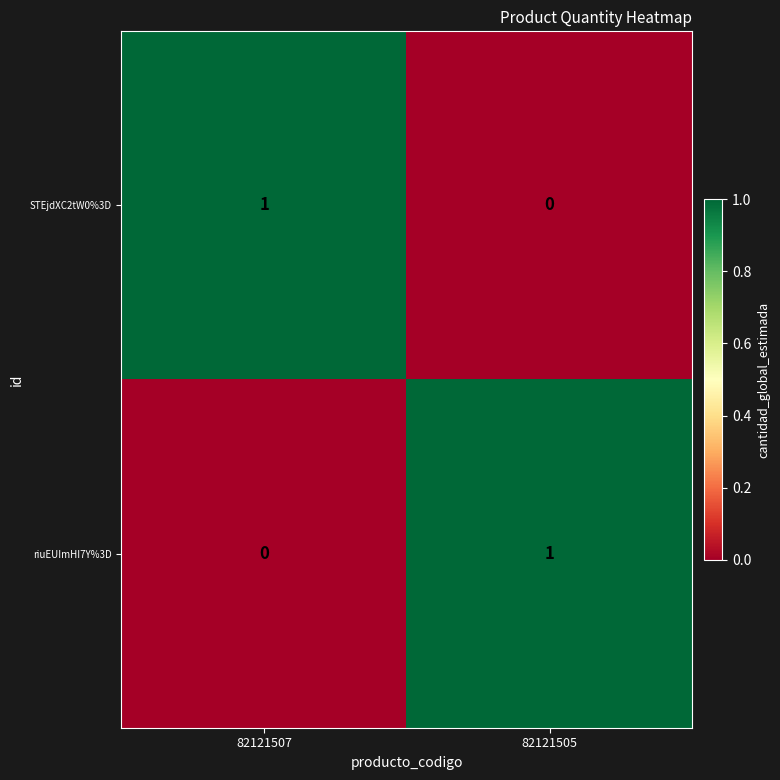

Is it true that riuEUImHI7Y%3D equals 1 at 82121505?

True